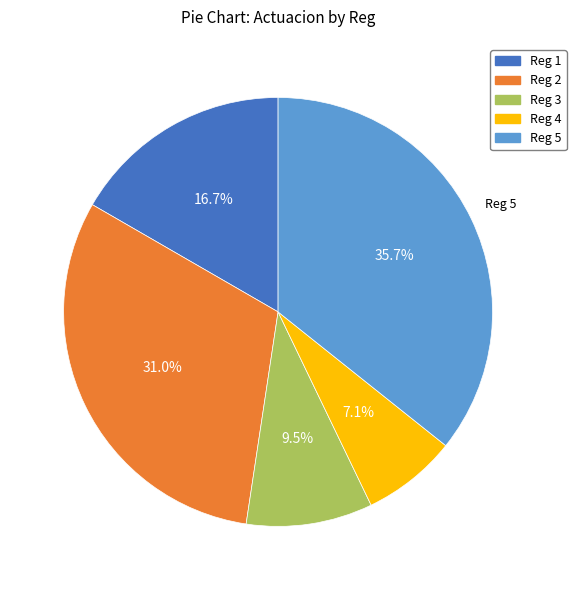

Does any single category account for the majority?

No